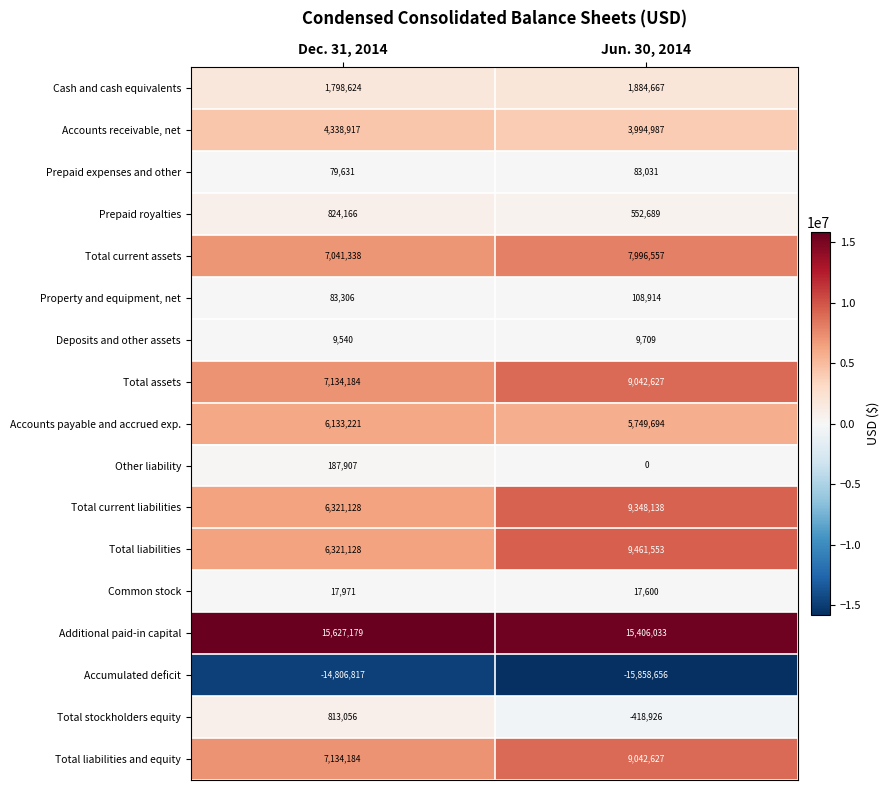

The Cash and cash equivalents series shows 1884667 at Jun. 30, 2014. True or false?

True